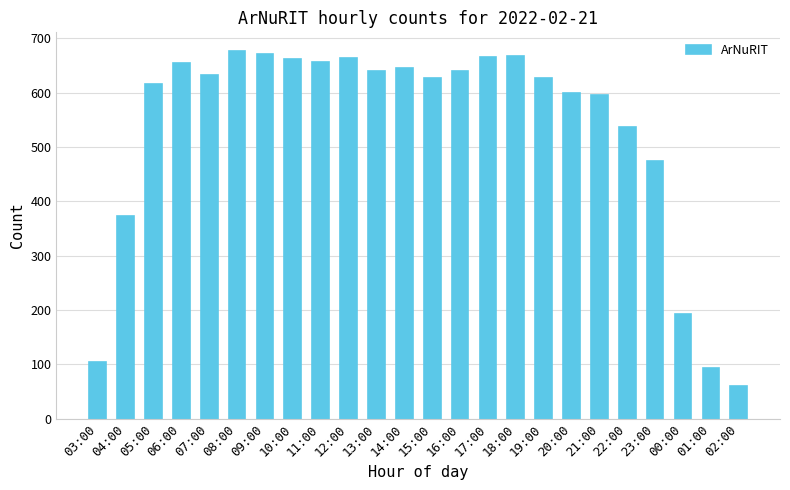

What is the greatest value displayed?

677